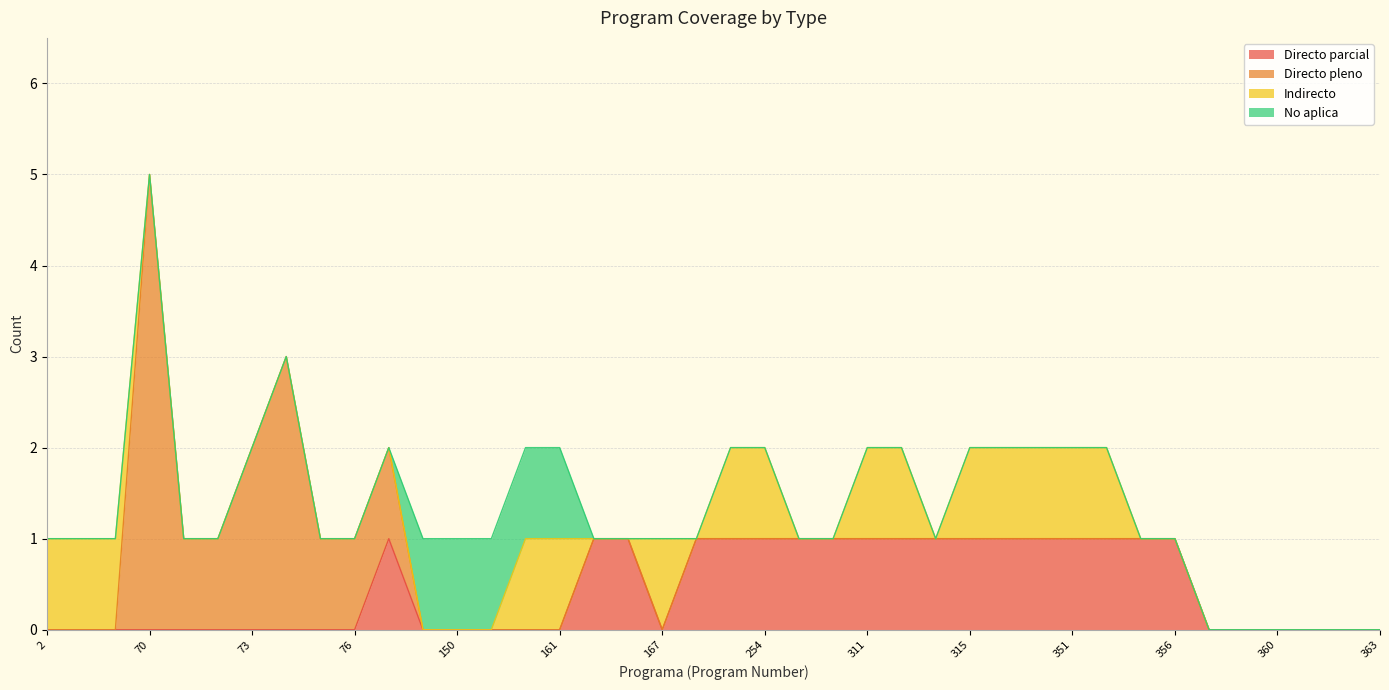

What are all the series names shown in the legend?

Directo parcial, Directo pleno, Indirecto, No aplica